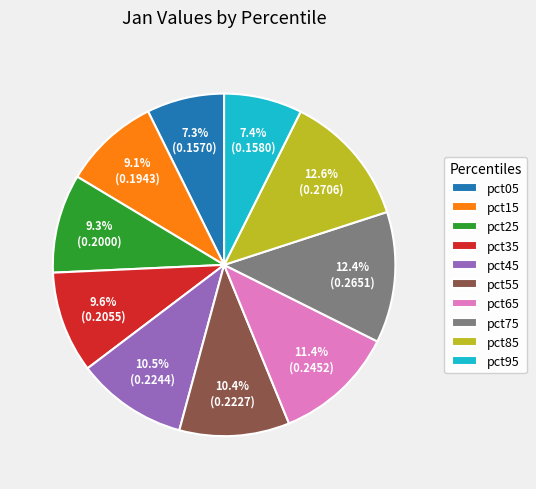

The pct15 slice represents 24% of the pie. True or false?

False